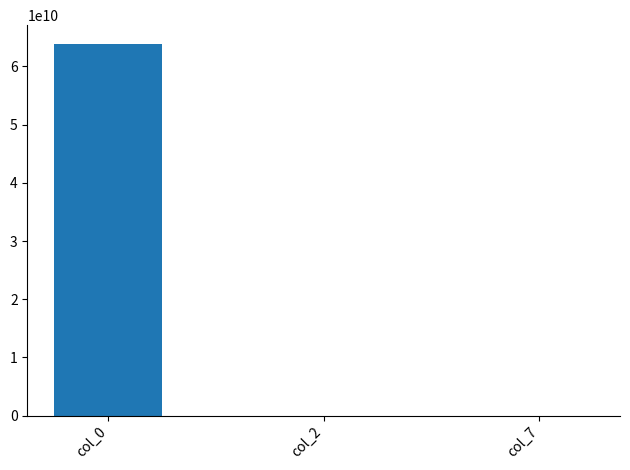

At which label is the value closest to 31943688817?

col_2